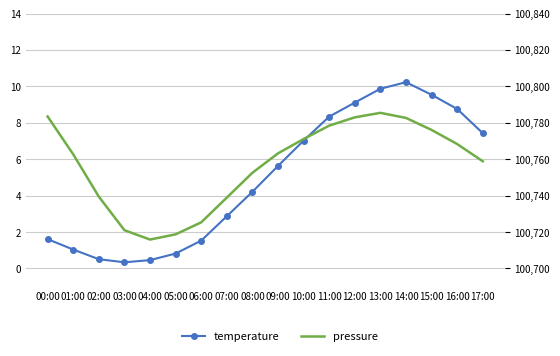

Where is the first local maximum for pressure?

13:00